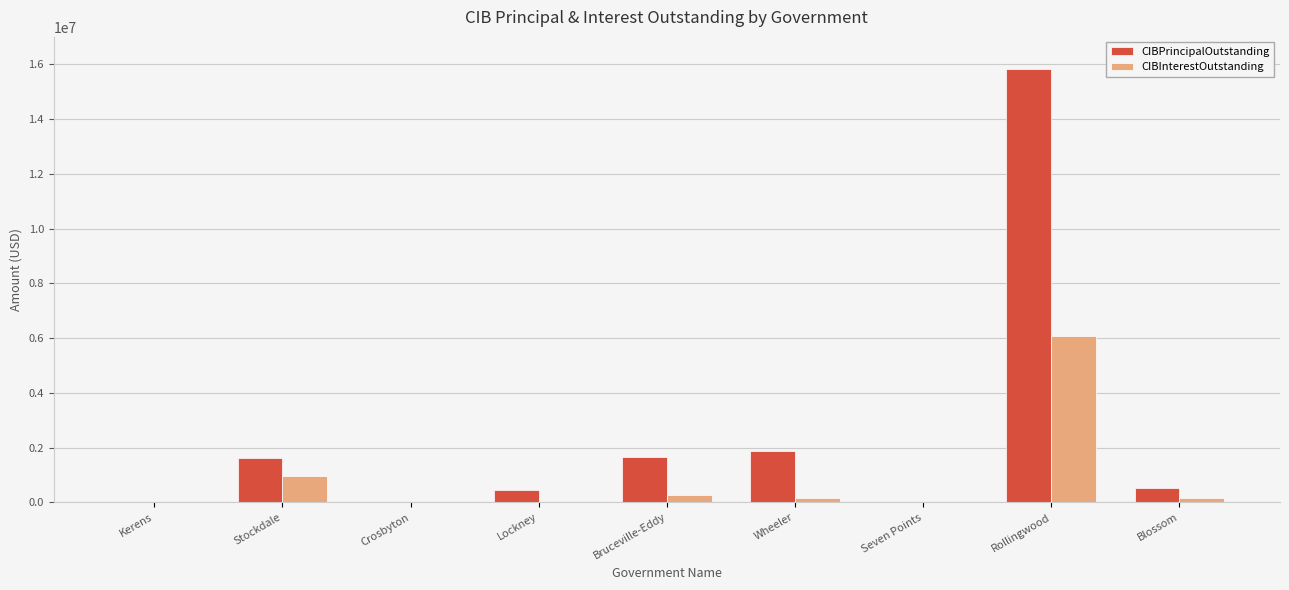

Are the bars horizontal?

No